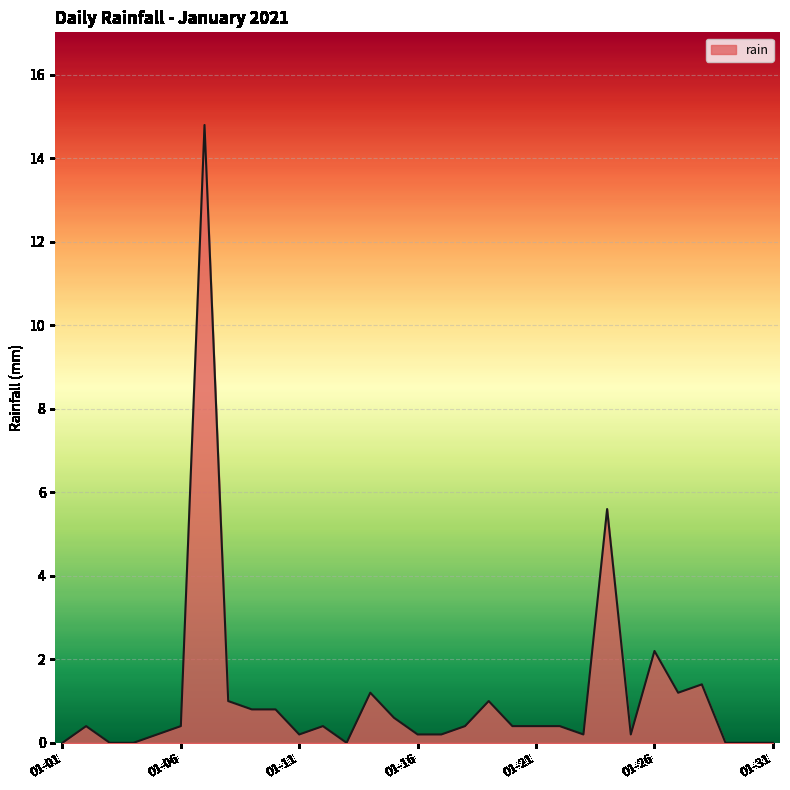

Does the chart have visible grid lines?

Yes